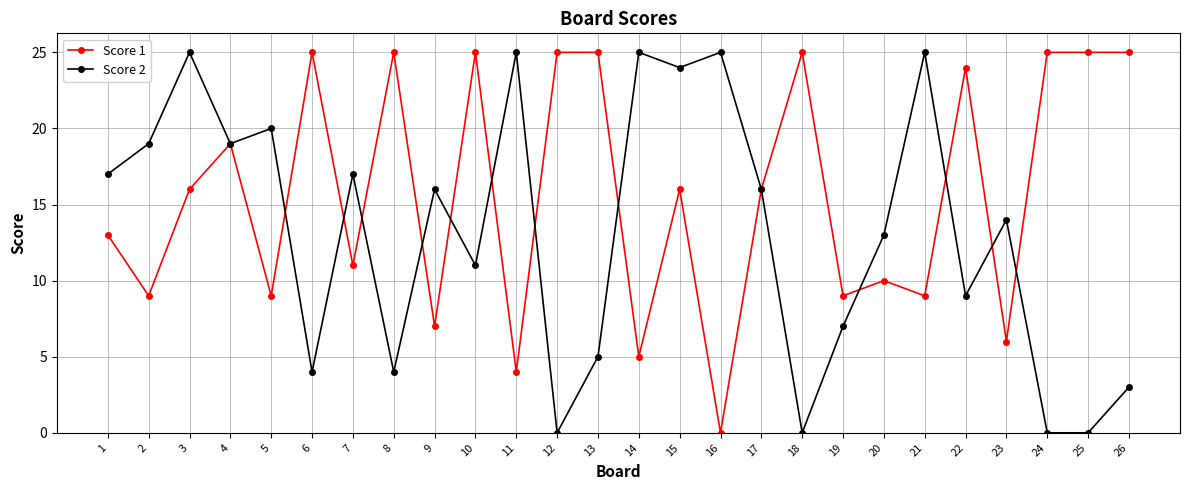

Where is the first local maximum for Score 1?

4